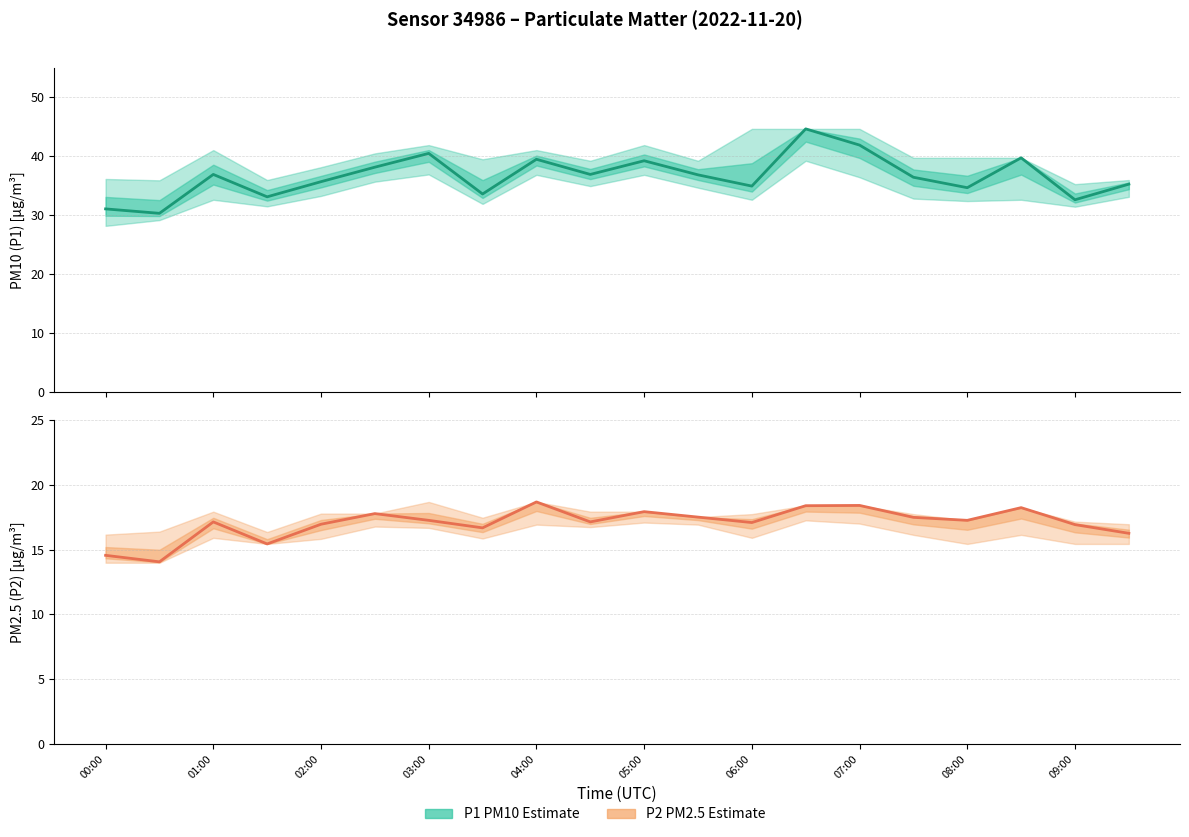

How many values in the P2 (PM2.5) series exceed 17?

13